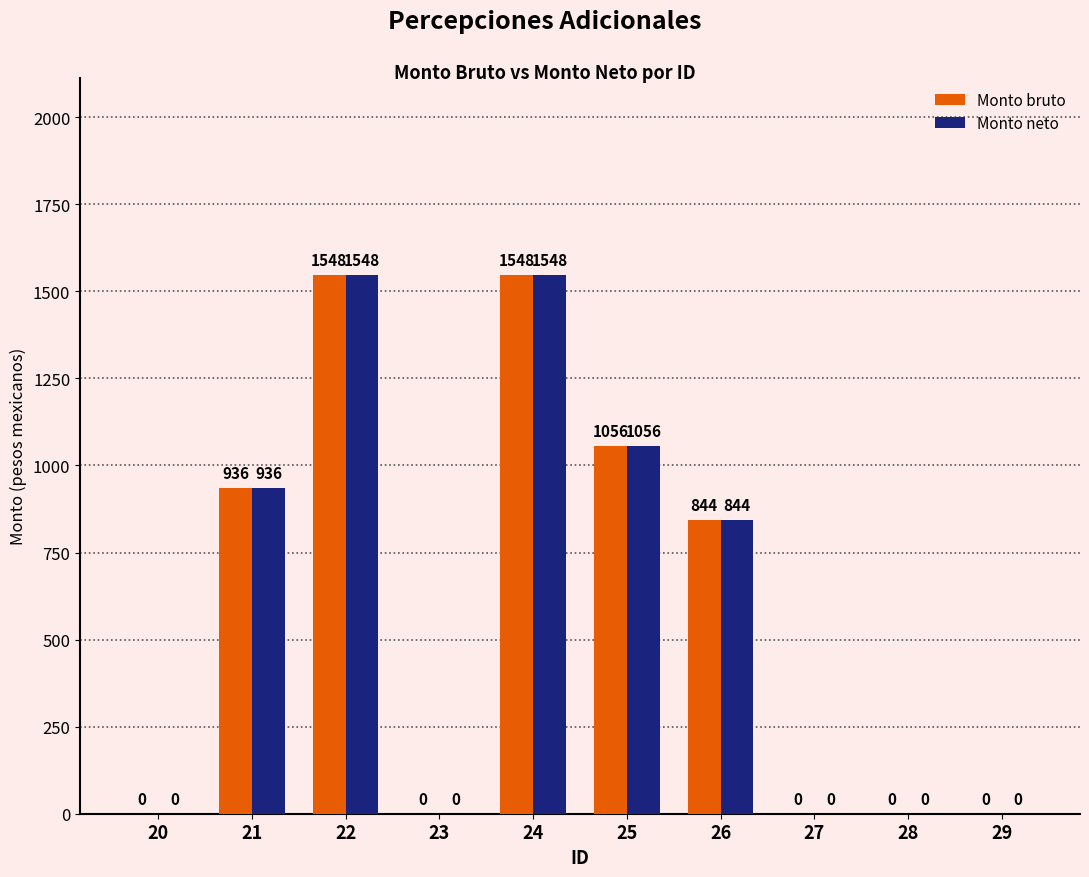

Is the value of Monto neto at 28 greater than the value of Monto bruto at 24?

No